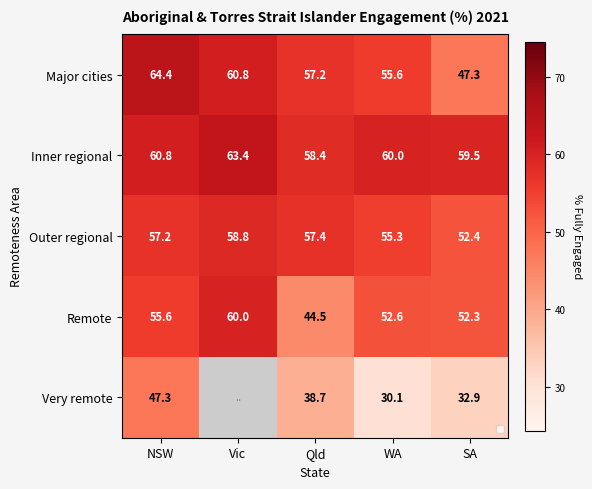

Which has a higher value, Qld or NSW?

NSW